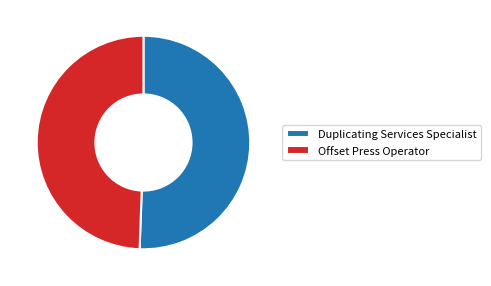

Rank the categories by value from lowest to highest.

Offset Press Operator, Duplicating Services Specialist